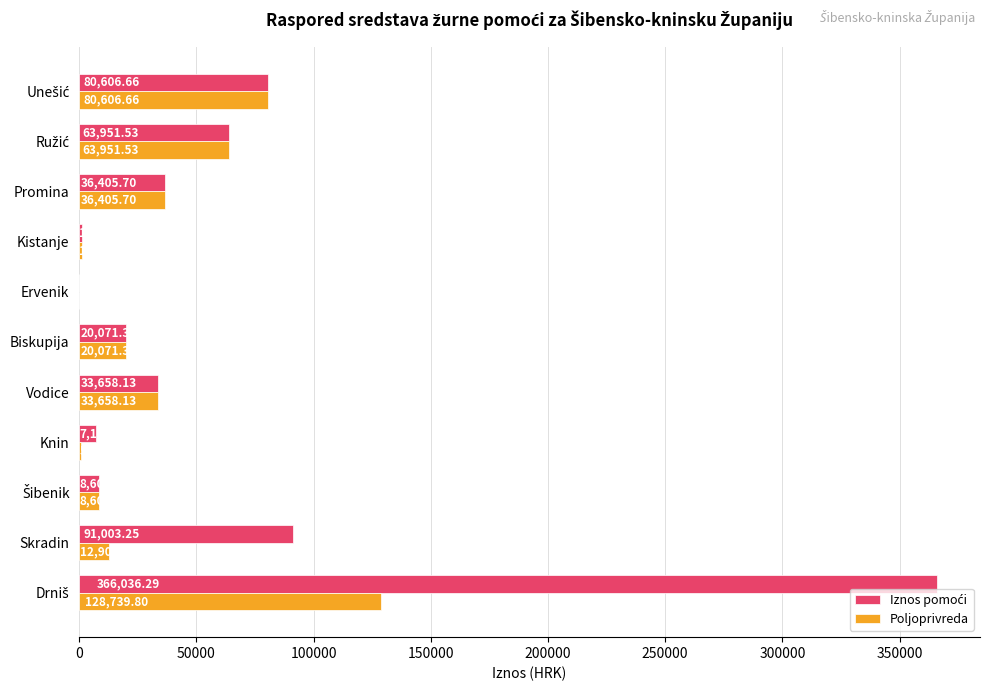

Rank the series by their maximum value, from lowest to highest.

Poljoprivreda, Iznos pomoći